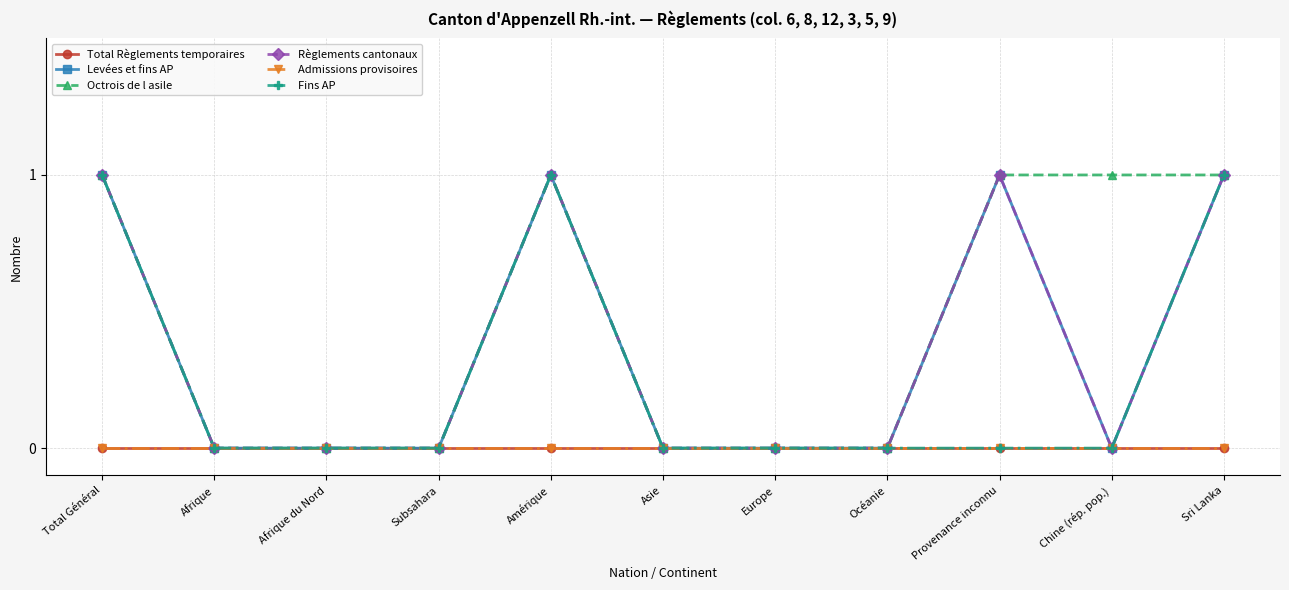

Reading left to right, what are all the values shown in this chart?

Total Règlements temporaires: 0	0	0	0	0	0	0	0	0	0	0
Levées et fins AP: 1	0	0	0	1	0	0	0	1	0	1
Octrois de l asile: 1	0	0	0	1	0	0	0	1	1	1
Règlements cantonaux: 1	0	0	0	1	0	0	0	1	0	1
Admissions provisoires: 0	0	0	0	0	0	0	0	0	0	0
Fins AP: 1	0	0	0	1	0	0	0	0	0	1